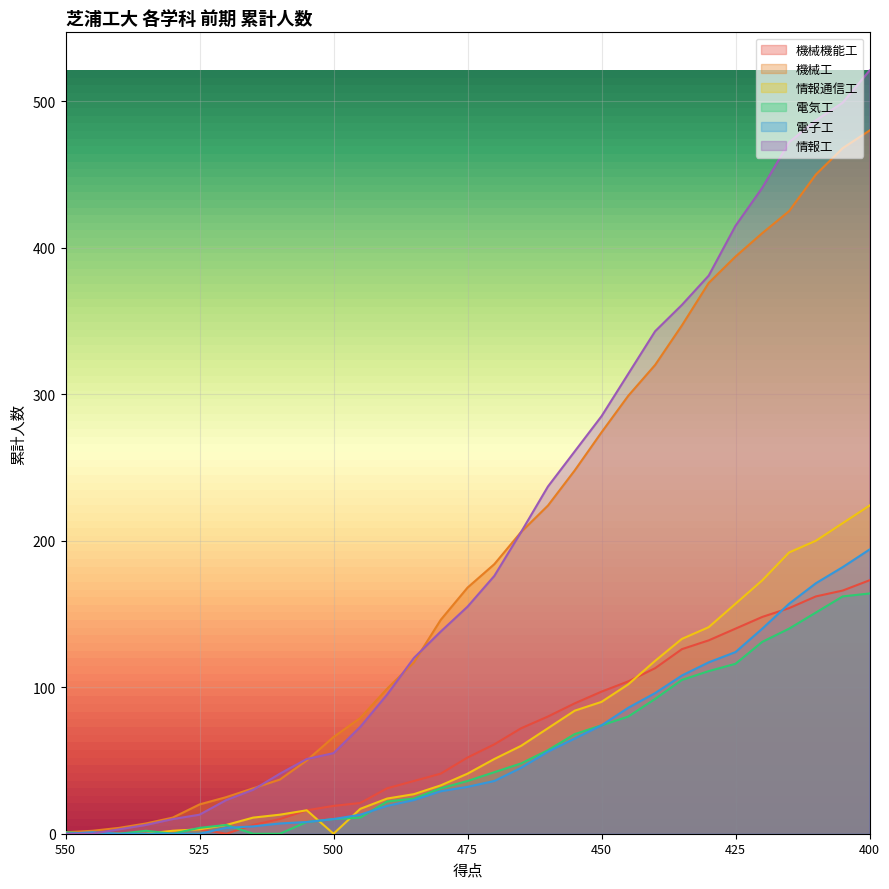

What is the approximate value of 情報工 at 475, to the nearest 50?

150